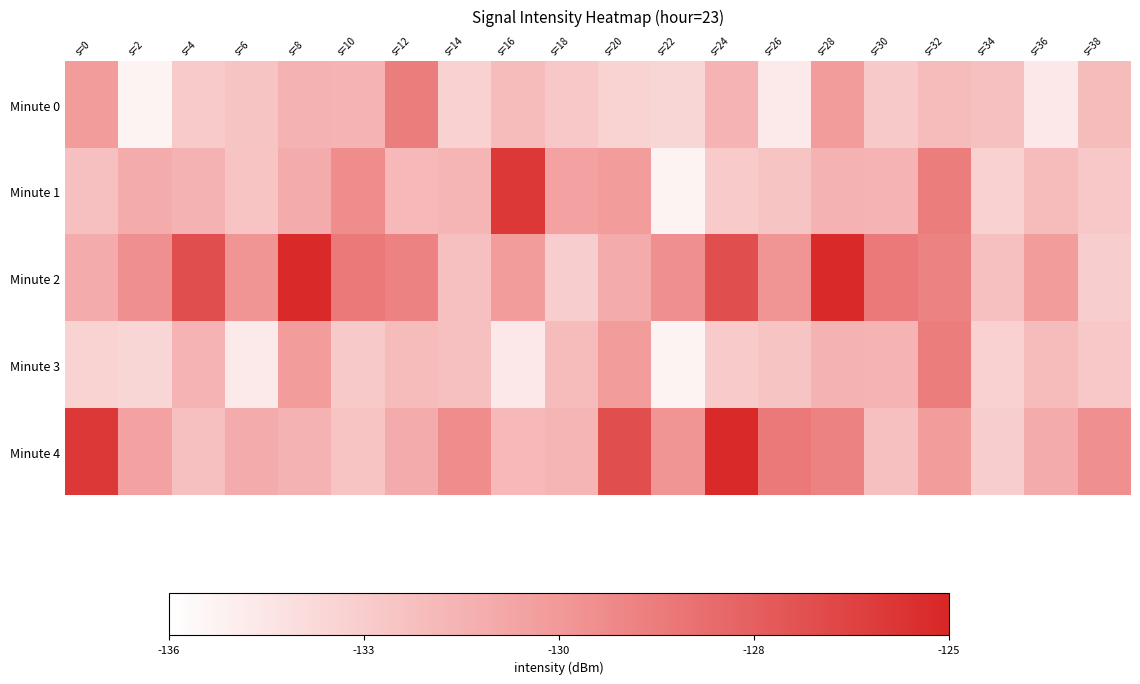

Reading right to left, list all the values displayed in this chart.

Minute 0: s=38=-132.4	s=36=-134.8	s=34=-132.6	s=32=-132.4	s=30=-133.1	s=28=-130.7	s=26=-134.8	s=24=-131.9	s=22=-133.8	s=20=-133.6	s=18=-133.0	s=16=-132.4	s=14=-133.5	s=12=-129.2	s=10=-132.0	s=8=-131.8	s=6=-132.9	s=4=-133.2	s=2=-135.3	s=0=-130.7
Minute 1: s=38=-133.0	s=36=-132.4	s=34=-133.5	s=32=-129.2	s=30=-132.0	s=28=-131.8	s=26=-132.9	s=24=-133.2	s=22=-135.3	s=20=-130.7	s=18=-131.0	s=16=-125.9	s=14=-132.0	s=12=-132.2	s=10=-129.9	s=8=-131.5	s=6=-132.7	s=4=-131.9	s=2=-131.5	s=0=-132.6
Minute 2: s=38=-133.3	s=36=-130.7	s=34=-132.6	s=32=-129.4	s=30=-129.0	s=28=-125.2	s=26=-130.3	s=24=-127.0	s=22=-130.1	s=20=-131.5	s=18=-133.3	s=16=-130.7	s=14=-132.6	s=12=-129.4	s=10=-129.0	s=8=-125.2	s=6=-130.3	s=4=-127.0	s=2=-130.1	s=0=-131.5
Minute 3: s=38=-133.0	s=36=-132.4	s=34=-133.5	s=32=-129.2	s=30=-132.0	s=28=-131.8	s=26=-132.9	s=24=-133.2	s=22=-135.3	s=20=-130.7	s=18=-132.4	s=16=-134.8	s=14=-132.6	s=12=-132.4	s=10=-133.1	s=8=-130.7	s=6=-134.8	s=4=-131.9	s=2=-133.8	s=0=-133.6
Minute 4: s=38=-130.1	s=36=-131.5	s=34=-133.3	s=32=-130.7	s=30=-132.6	s=28=-129.4	s=26=-129.0	s=24=-125.2	s=22=-130.3	s=20=-127.0	s=18=-132.0	s=16=-132.2	s=14=-129.9	s=12=-131.5	s=10=-132.7	s=8=-131.9	s=6=-131.5	s=4=-132.6	s=2=-131.0	s=0=-125.9